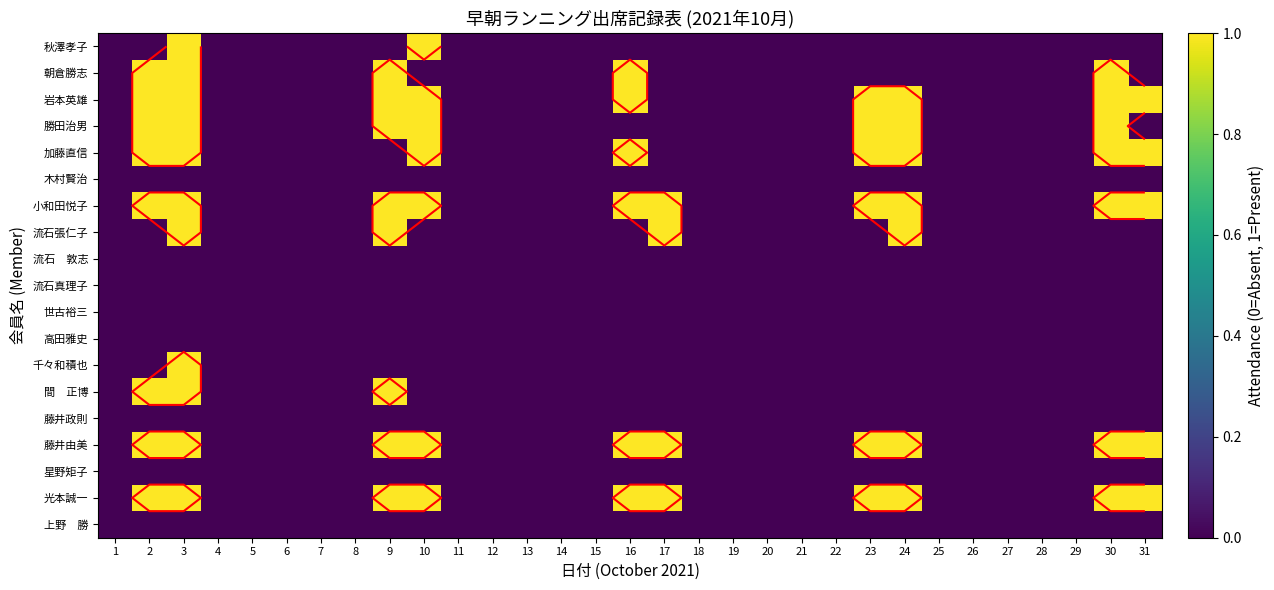

Between 17 and 27, which series saw the biggest shift?

小和田悦子